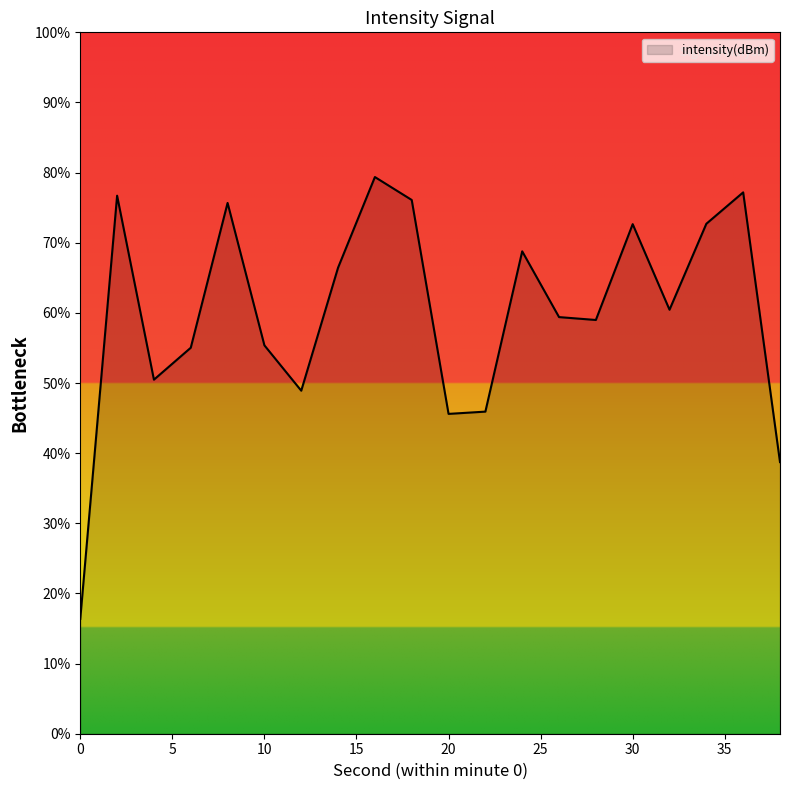

What is the minimum value shown in the chart?

16.4